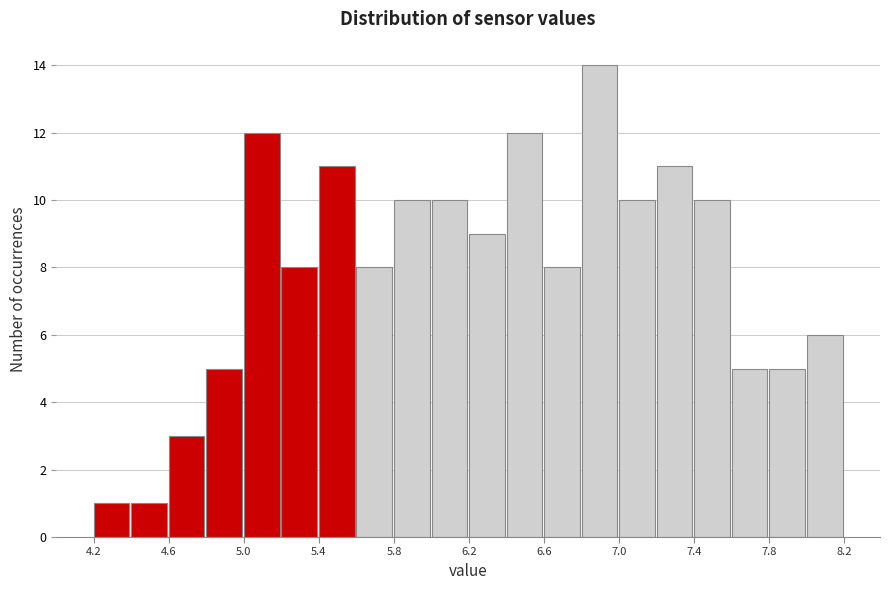

Reading left to right, transcribe this chart: for each bar, give the range it covers on the x-axis and its height. The values are not printed on the chart, so give them approximately, as read against the axis.

4.2 to 4.4: 1
4.4 to 4.6: 1
4.6 to 4.8: 3
4.8 to 5.0: 5
5.0 to 5.2: 12
5.2 to 5.4: 8
5.4 to 5.6: 11
5.6 to 5.8: 8
5.8 to 6.0: 10
6.0 to 6.2: 10
6.2 to 6.4: 9
6.4 to 6.6: 12
6.6 to 6.8: 8
6.8 to 7.0: 14
7.0 to 7.2: 10
7.2 to 7.4: 11
7.4 to 7.6: 10
7.6 to 7.8: 5
7.8 to 8.0: 5
8.0 to 8.2: 6